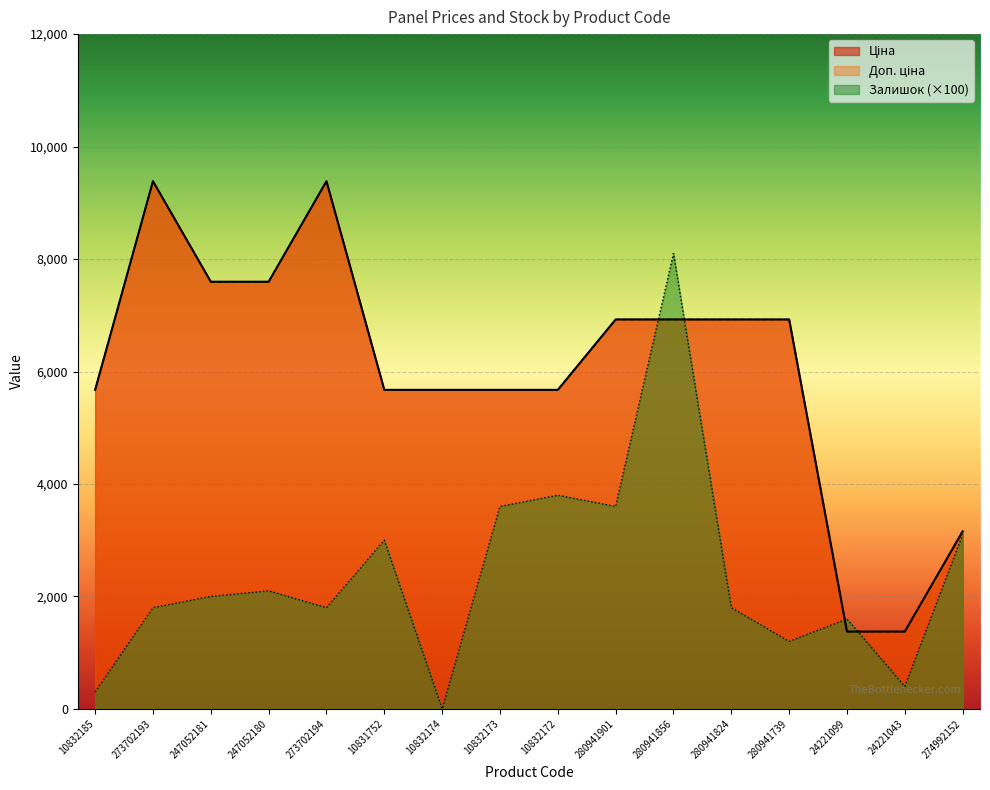

At which label does Залишок reach its peak?

280941856